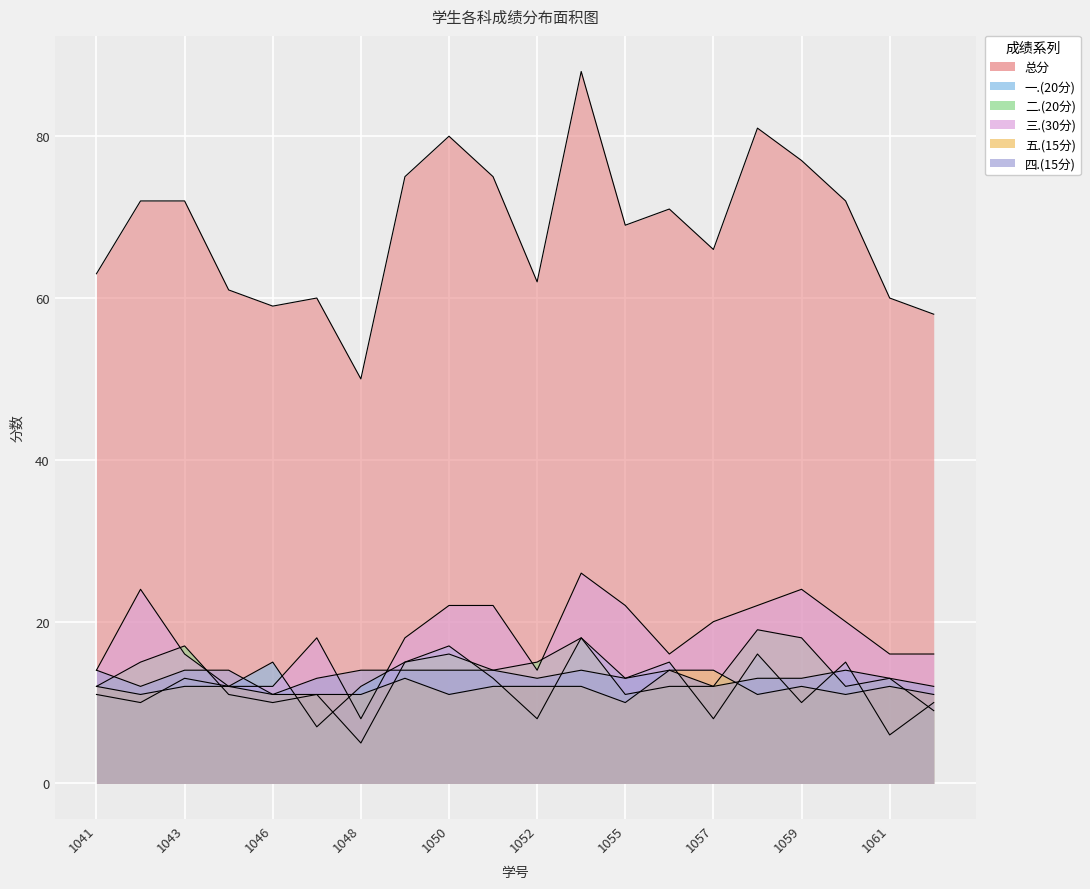

Between 2023081044 and 2023081057, which series saw the biggest shift?

三.(30分)